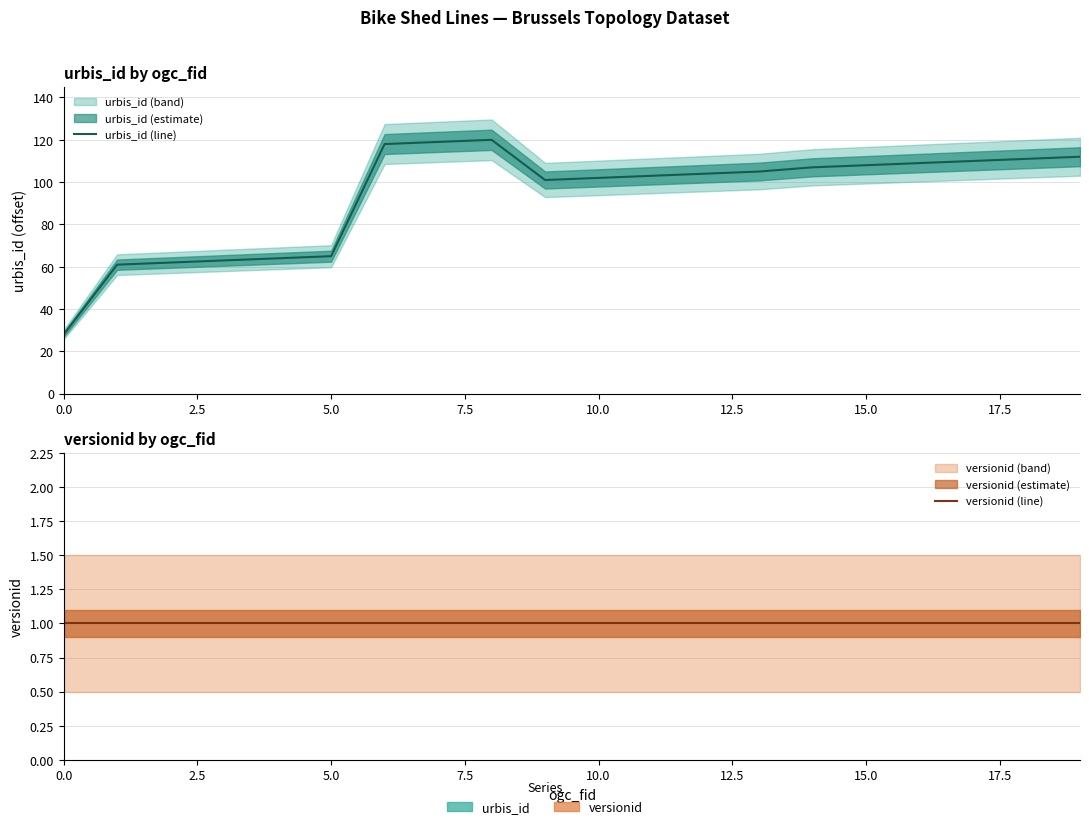

Does the chart have visible grid lines?

Yes